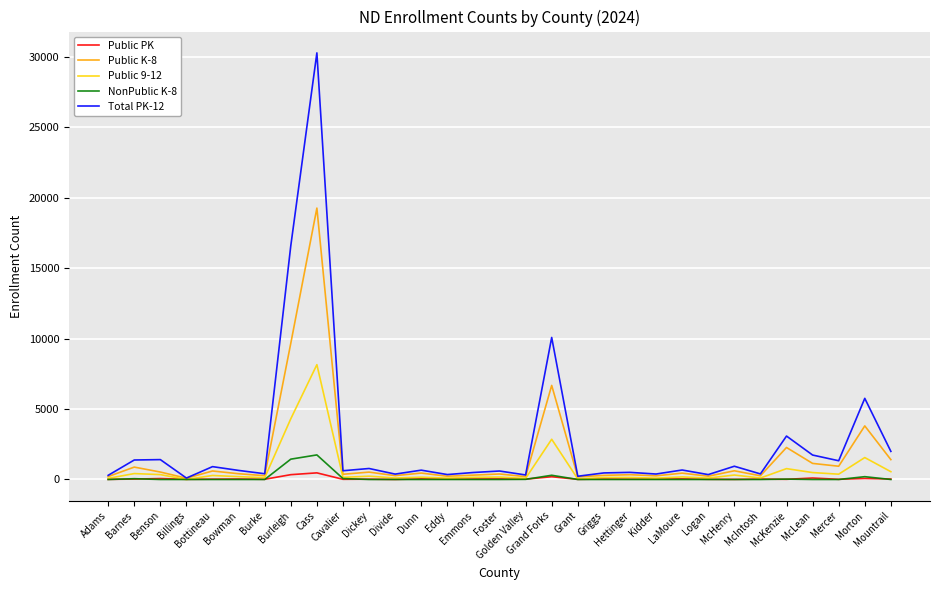

True or false: Public PK has a value of 32 at Mountrail.

True